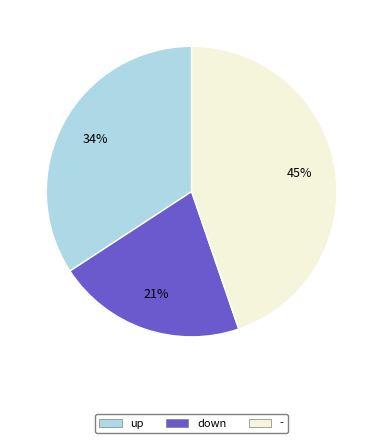

Rank the categories by value from highest to lowest.

-, up, down